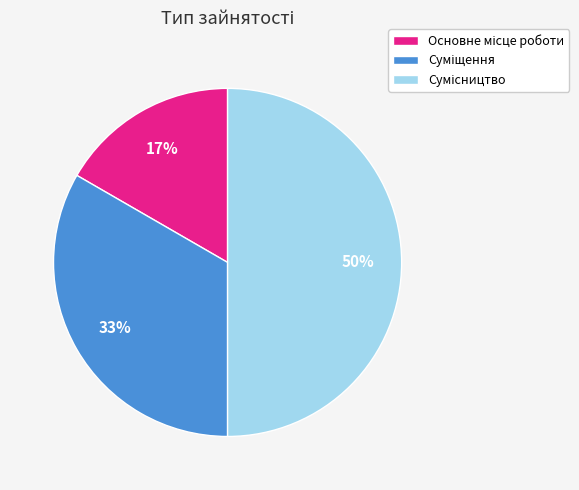

To the nearest percent, what is the difference between the largest and smallest slice percentages?

33%